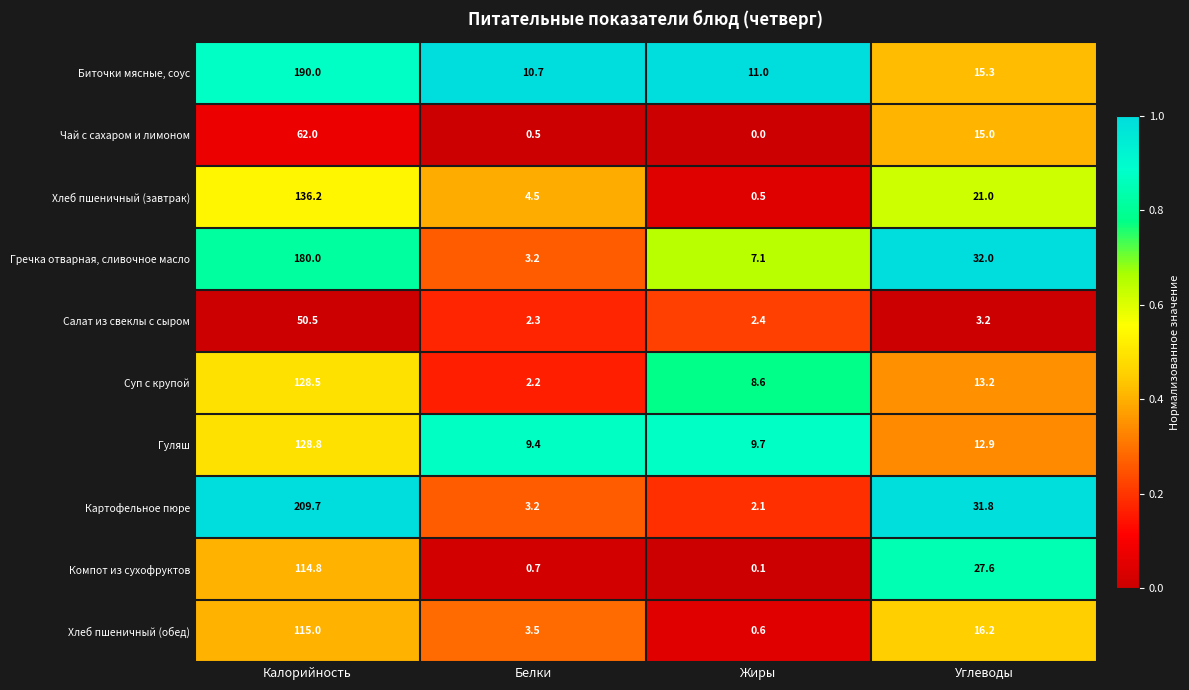

What is the difference between the highest and lowest values at Углеводы?

28.8